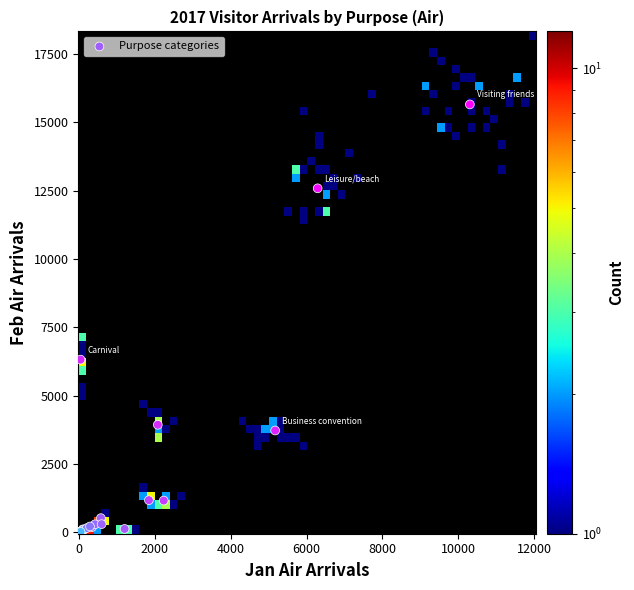

What Y value in the scatter plot is closest to 7829?

6318